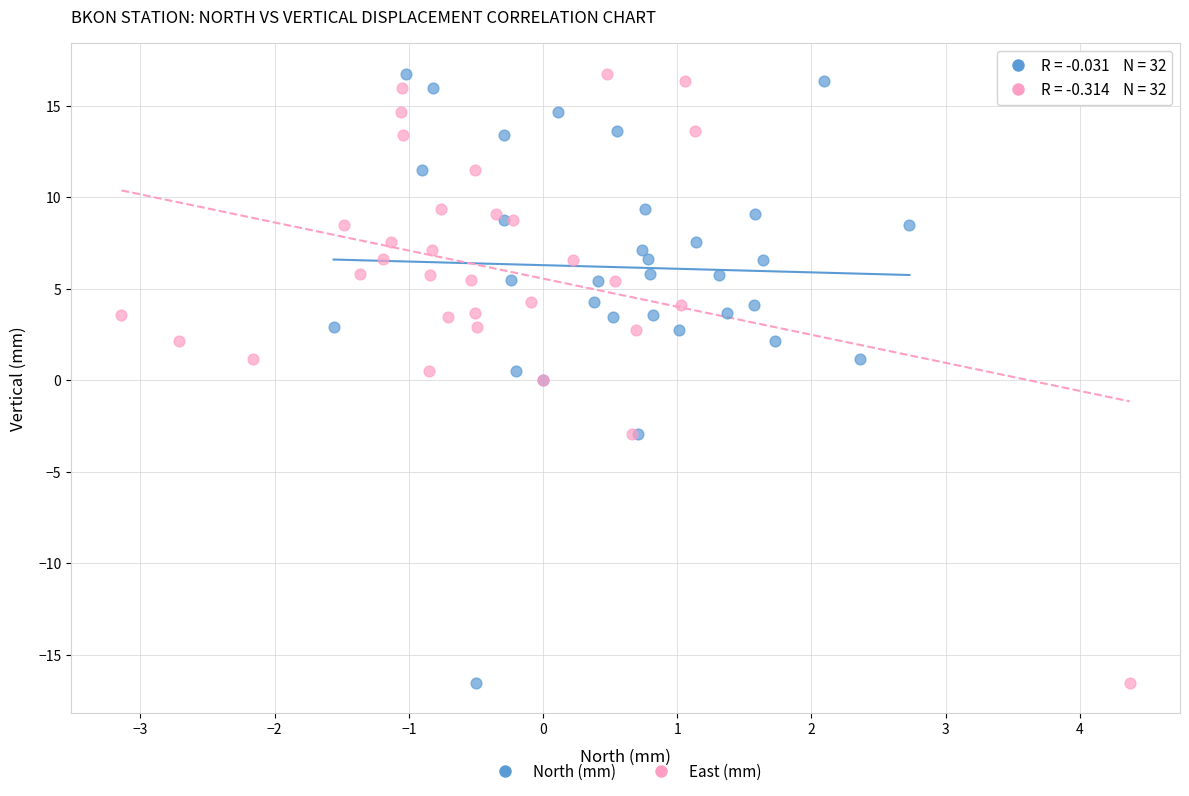

What are all the series names shown in the legend?

North (mm), East (mm)